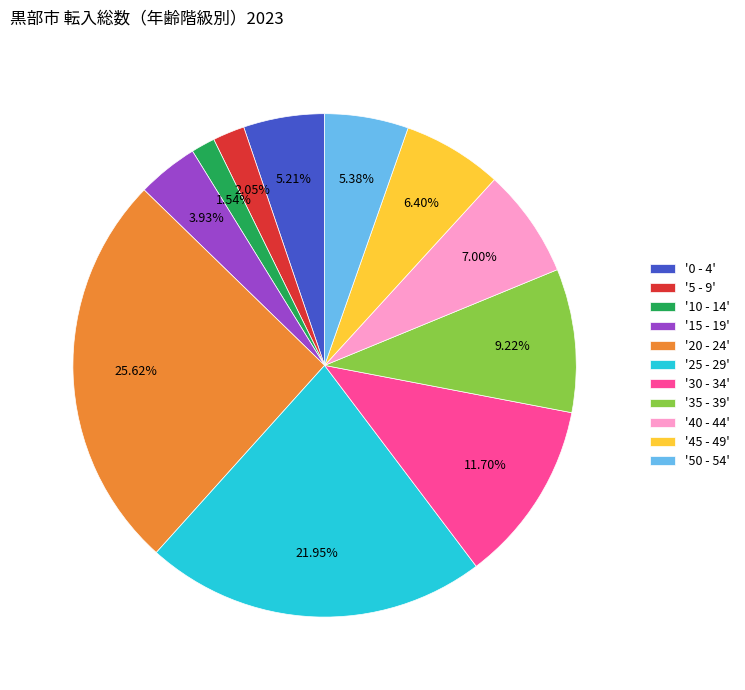

Is there a majority slice in this chart?

No